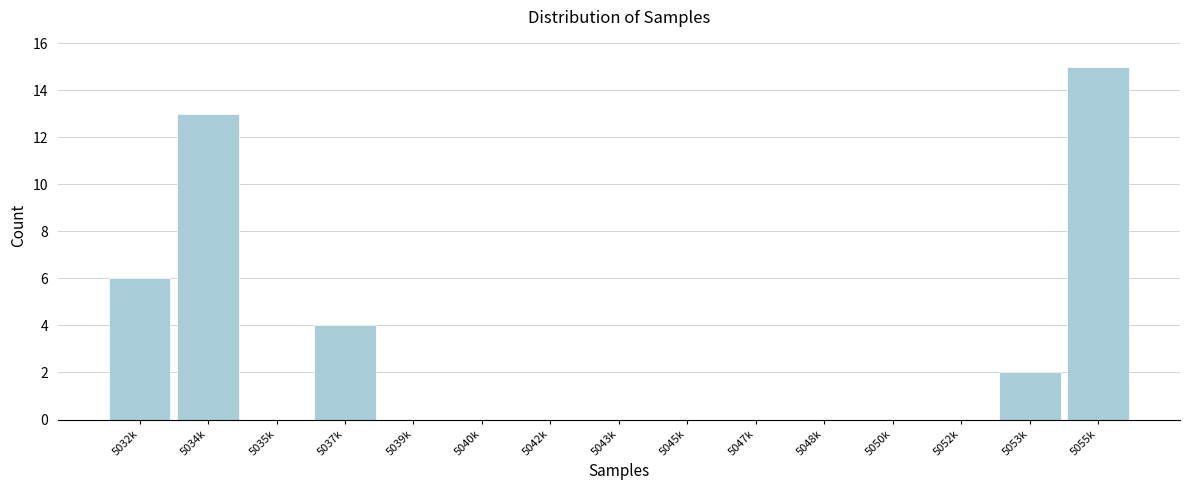

Reading left to right, what are all the values shown in this chart?

5032k=6	5034k=13	5035k=0	5037k=4	5039k=0	5040k=0	5042k=0	5043k=0	5045k=0	5047k=0	5048k=0	5050k=0	5052k=0	5053k=2	5055k=15